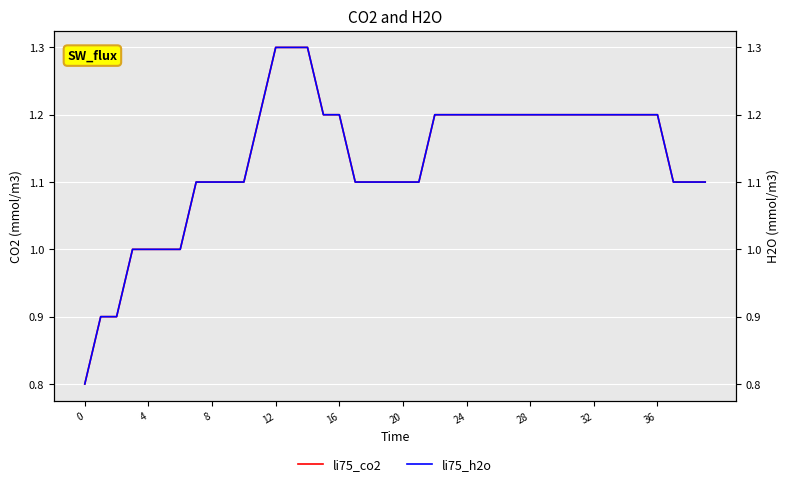

What is the sum of all li75_co2 values?

45.3